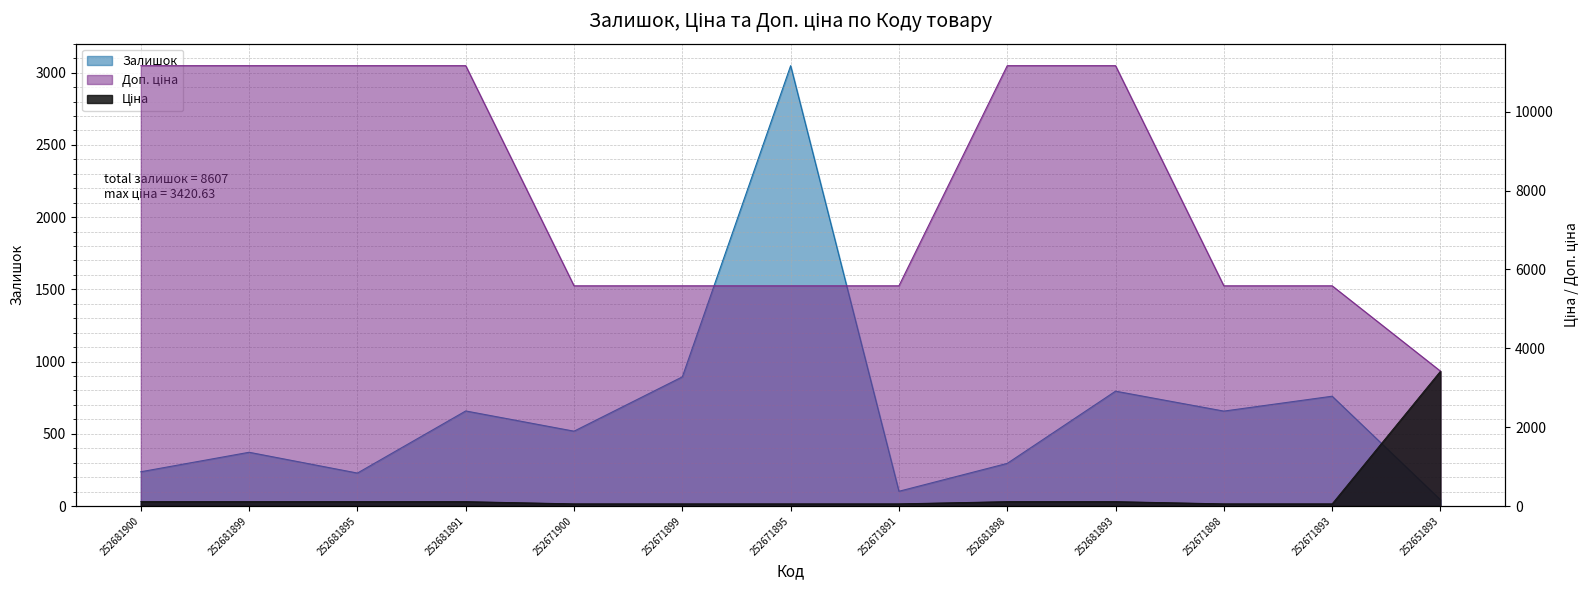

Which category has the highest value in the Залишок series?

252671895